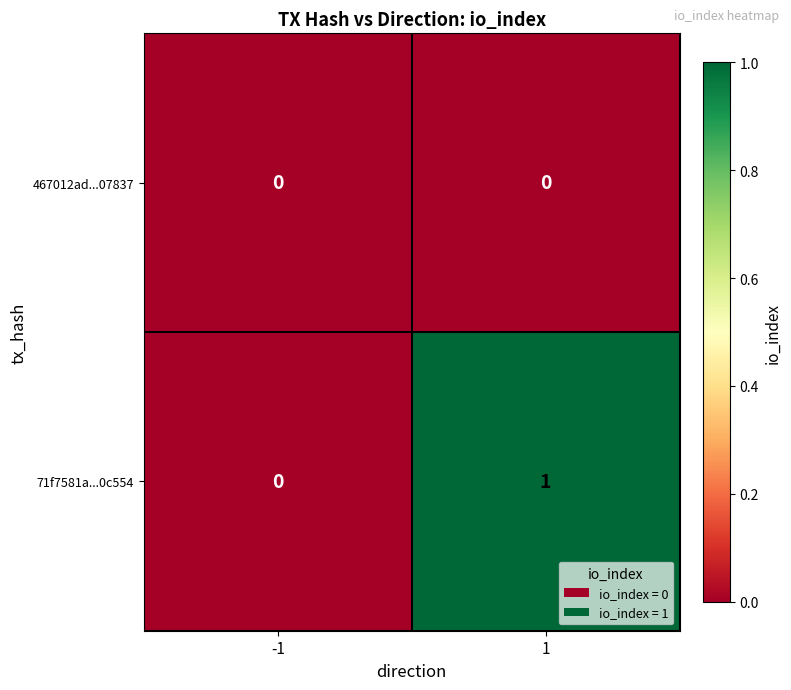

Which series has the widest spread of values?

71f7581a...0c554